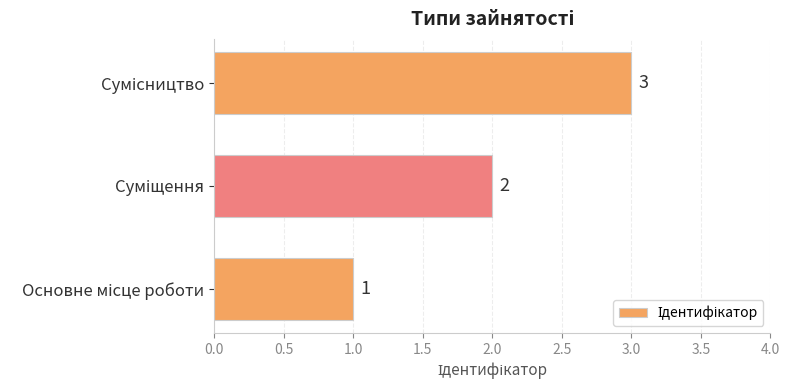

What is the sum of all values?

6